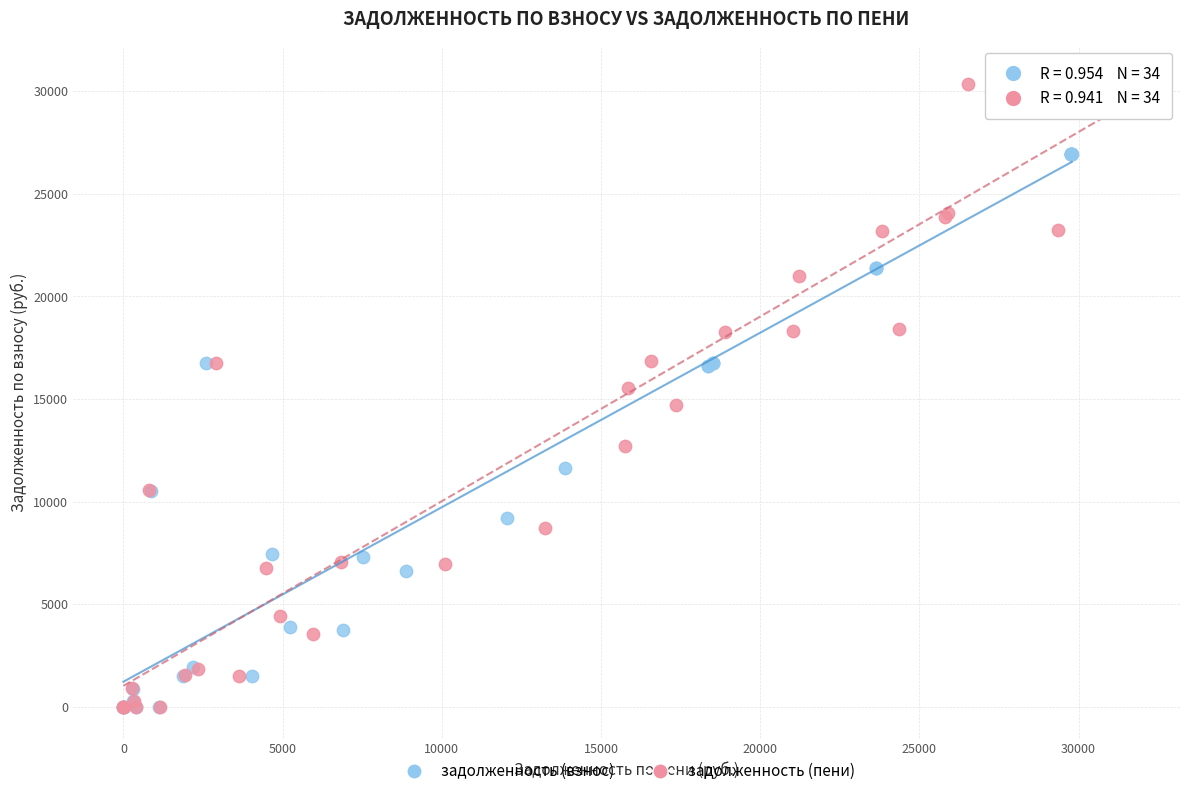

Which series has the widest spread of Y values?

задолженность (пени)